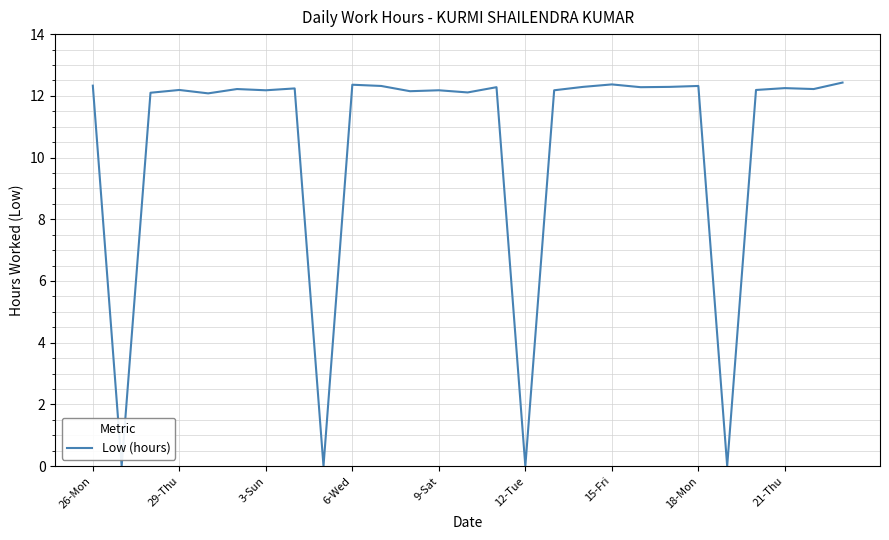

What is the maximum value shown in the chart?

12.4